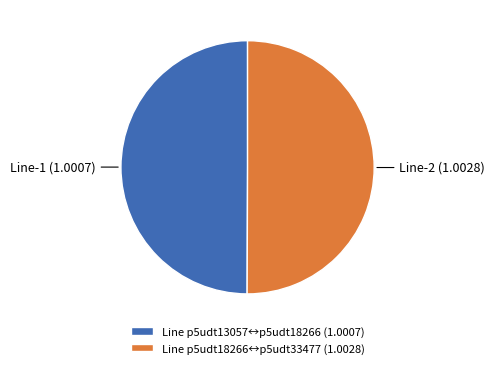

Is the sum of Line p5udt13057↔p5udt18266 (1.0007) and Line p5udt18266↔p5udt33477 (1.0028) greater than half?

Yes